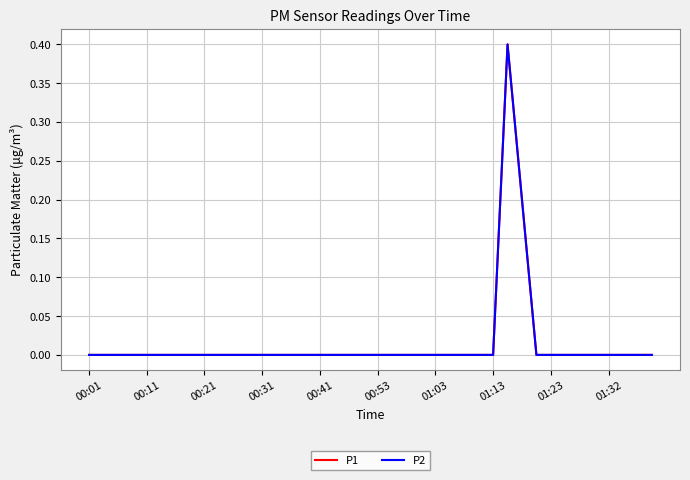

Rank the series by their maximum value, from highest to lowest.

P1, P2